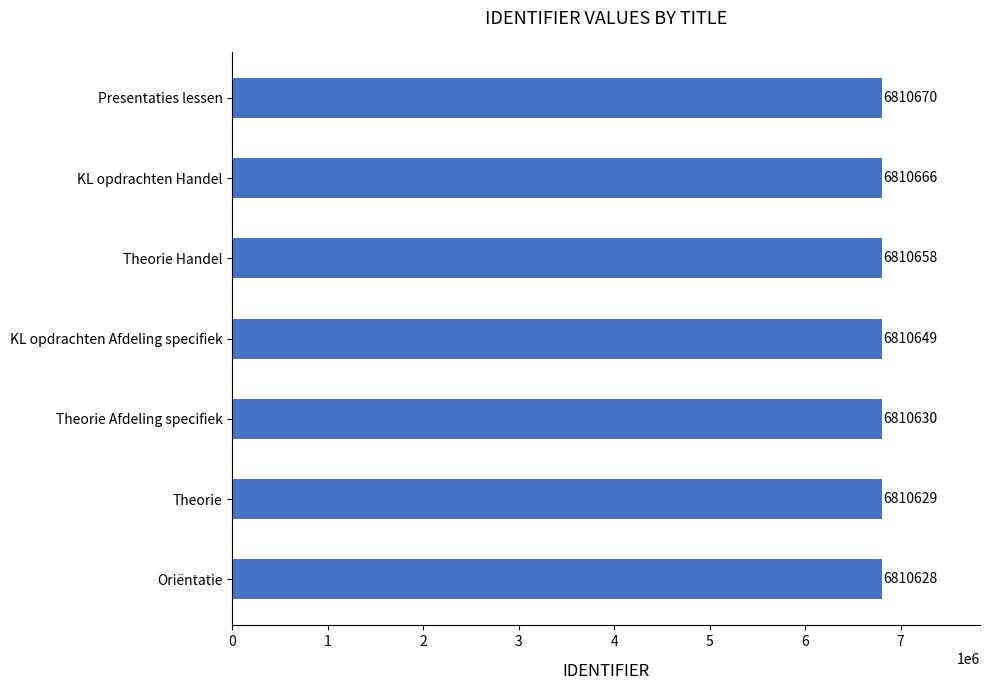

What is the minimum value shown in the chart?

6810628